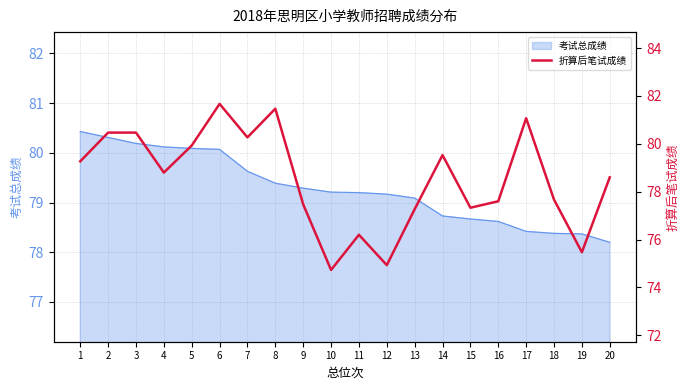

Is it true that 考试总成绩 equals 78.4 at 19?

True